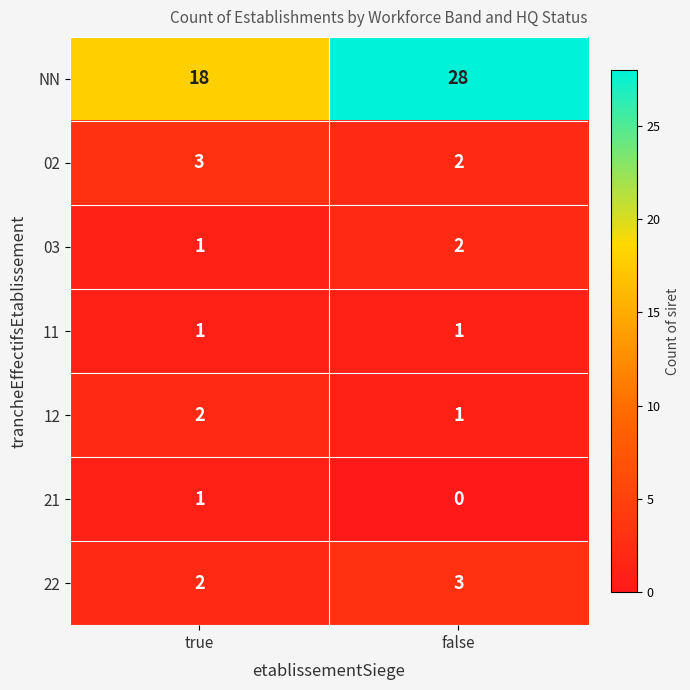

What value does the NN series have at false, to the nearest 10?

30